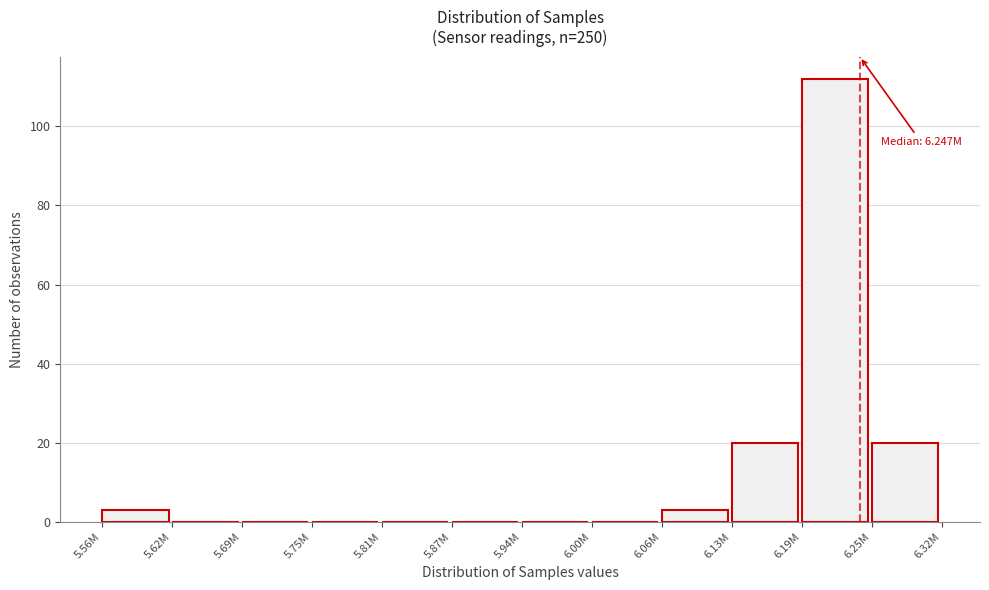

Reading left to right, transcribe all the data shown in this chart.

5.56M=3	5.62M=0	5.69M=0	5.75M=0	5.81M=0	5.87M=0	5.94M=0	6.00M=0	6.06M=3	6.13M=20	6.19M=112	6.25M=20